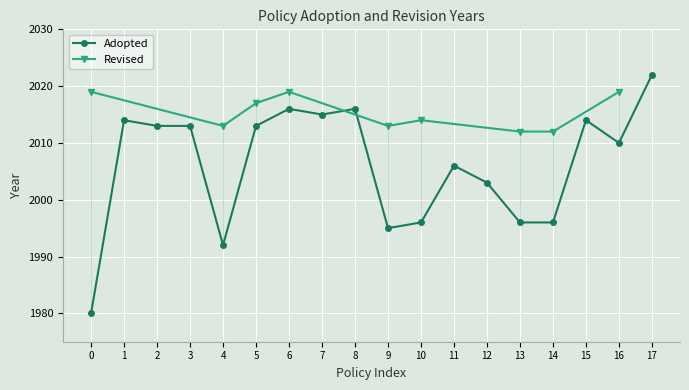

Is it true that Adopted equals 2013 at 5?

True